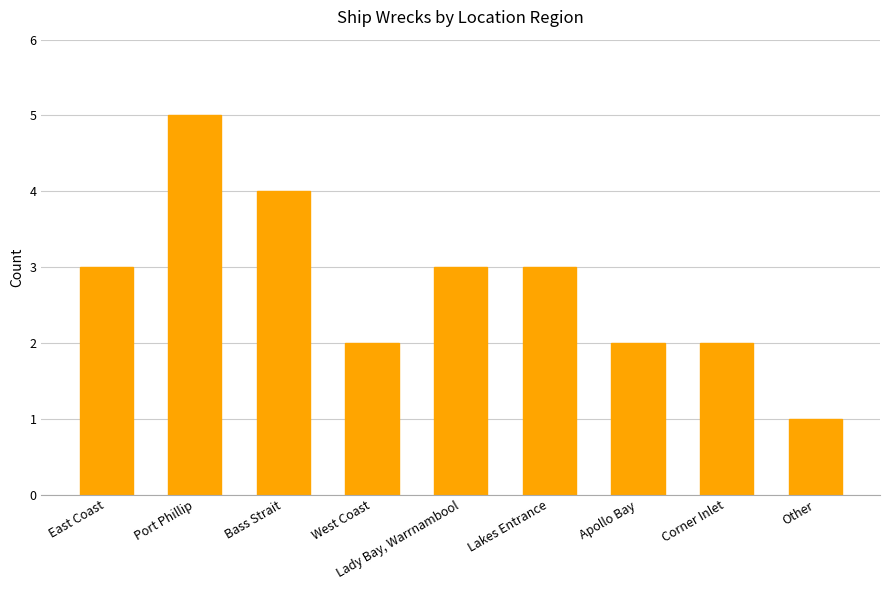

The chart shows a value of 3 at Lakes Entrance. True or false?

True